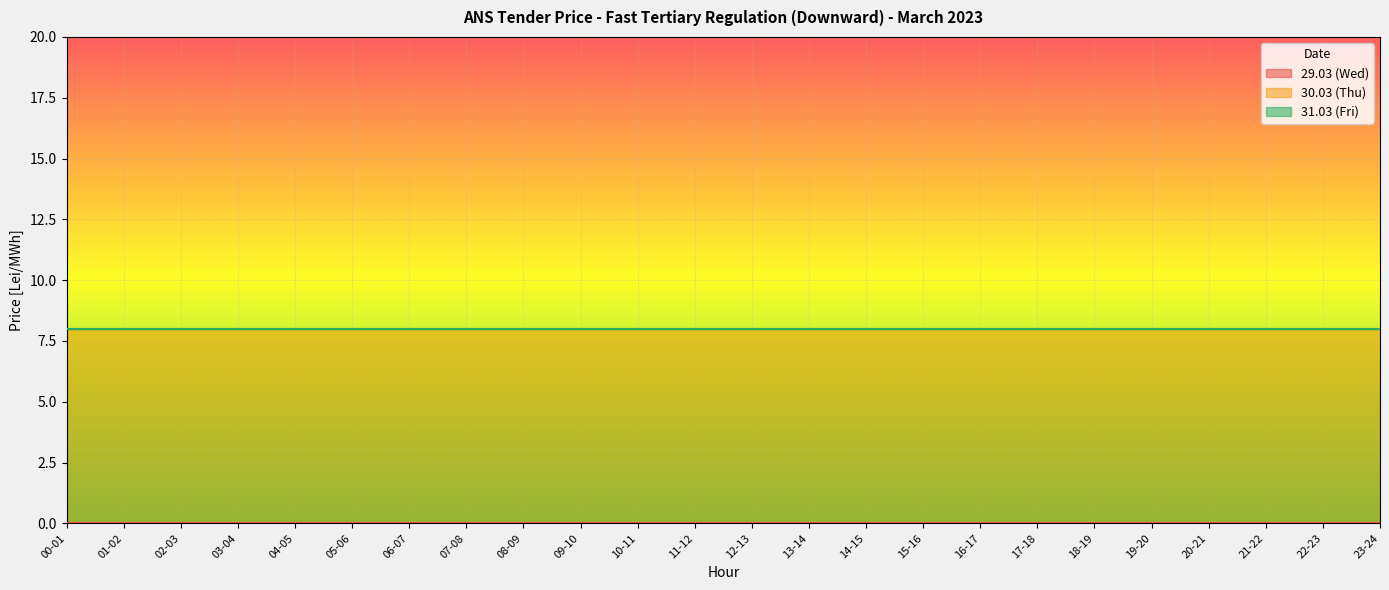

True or false: 31.03 (Fri) and 29.03 (Wed) intersect in this chart.

False